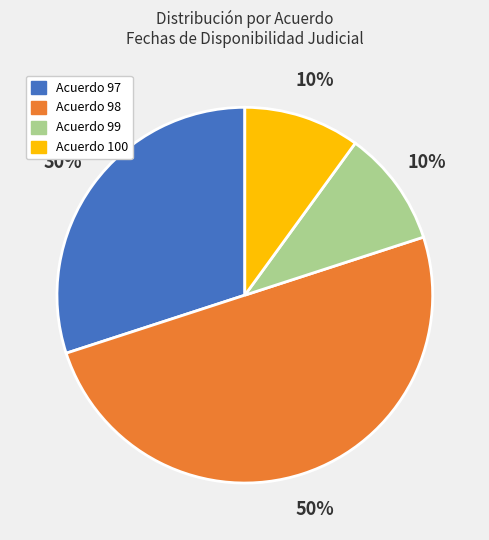

How many segments does this pie chart have?

4